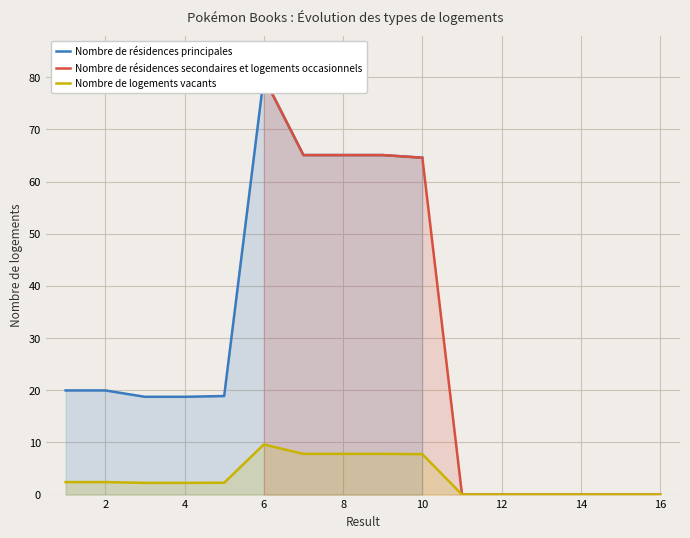

The Nombre de logements vacants series shows 11.7 at 10. True or false?

False